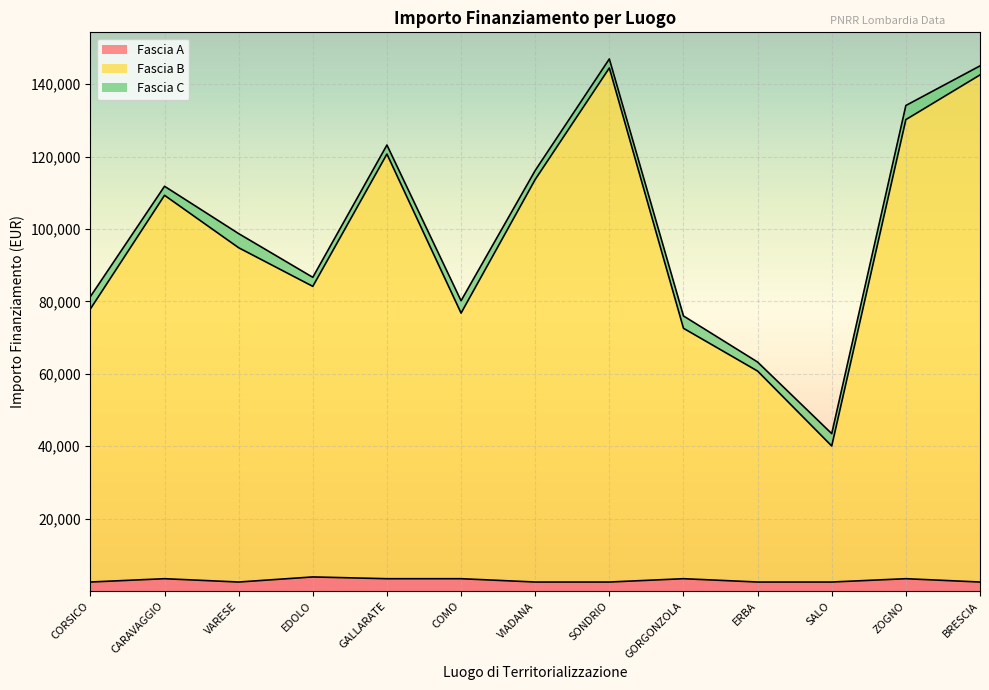

What is the minimum value for Fascia B?

40075.6